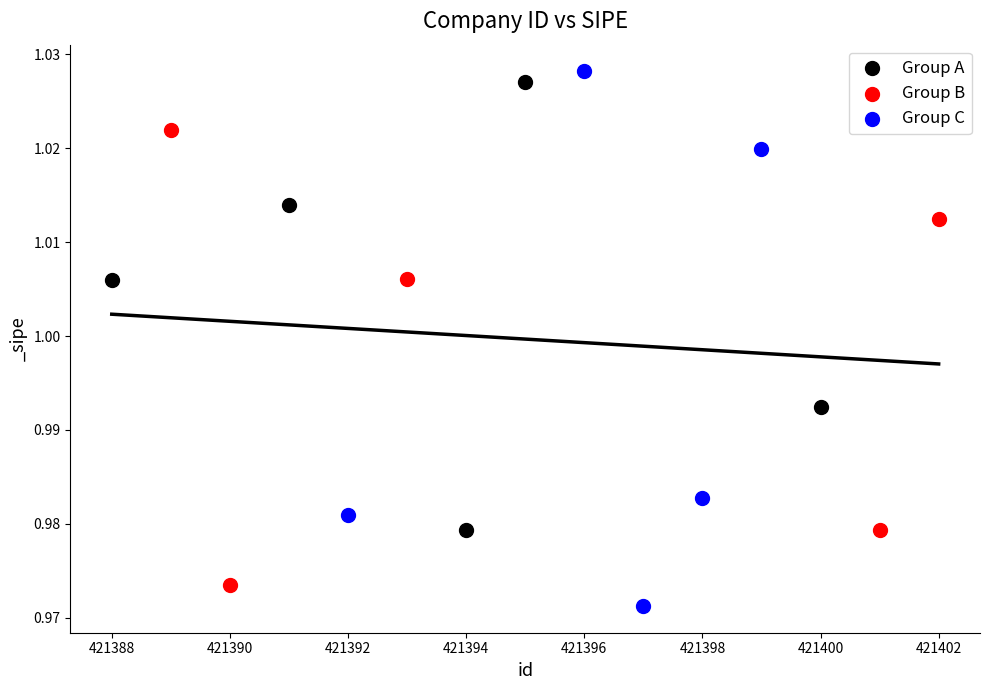

Which series has the largest Y range (max minus min)?

Group C